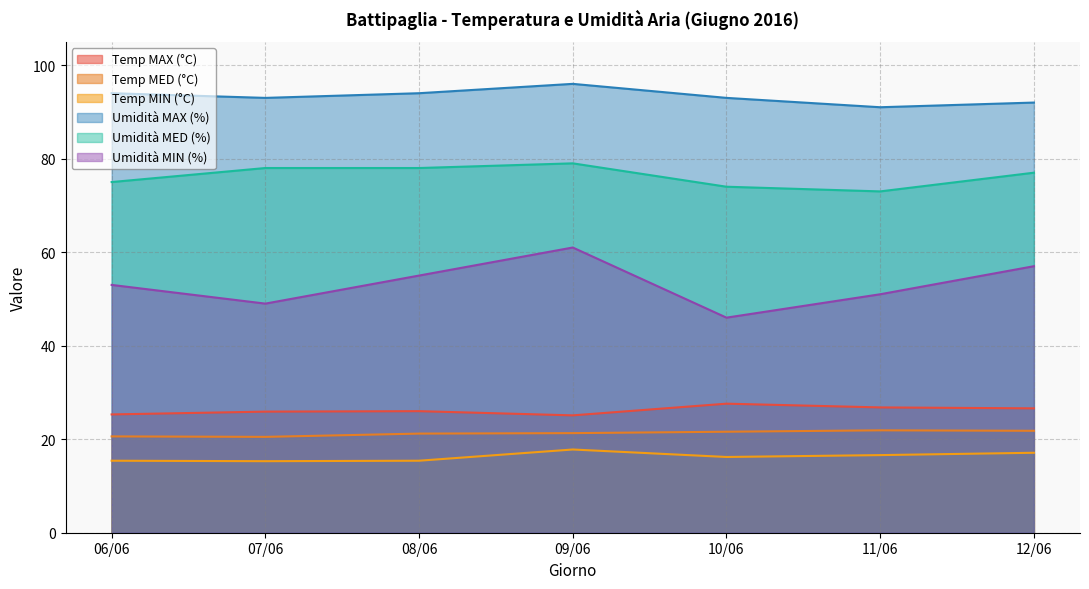

Reading left to right, list all the values displayed in this chart.

Temp MAX (°C): 25.3	25.9	26.0	25.1	27.6	26.8	26.6
Temp MED (°C): 20.6	20.5	21.2	21.3	21.6	21.9	21.8
Temp MIN (°C): 15.4	15.3	15.4	17.8	16.2	16.6	17.1
Umidità MAX (%): 94.0	93.0	94.0	96.0	93.0	91.0	92.0
Umidità MED (%): 75.0	78.0	78.0	79.0	74.0	73.0	77.0
Umidità MIN (%): 53.0	49.0	55.0	61.0	46.0	51.0	57.0